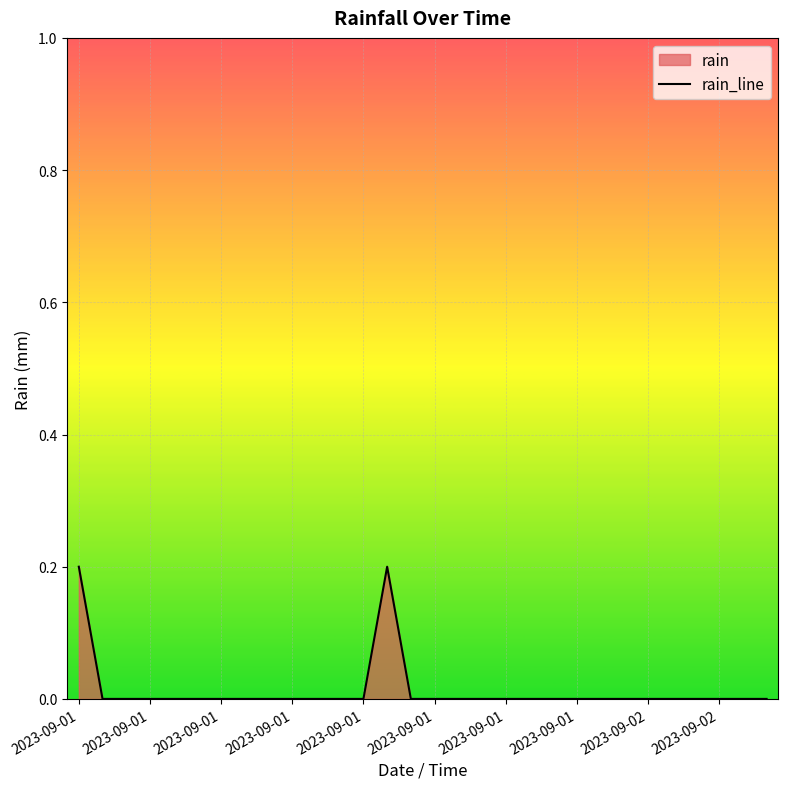

The value at 2023-09-01 is 0.0. True or false?

True